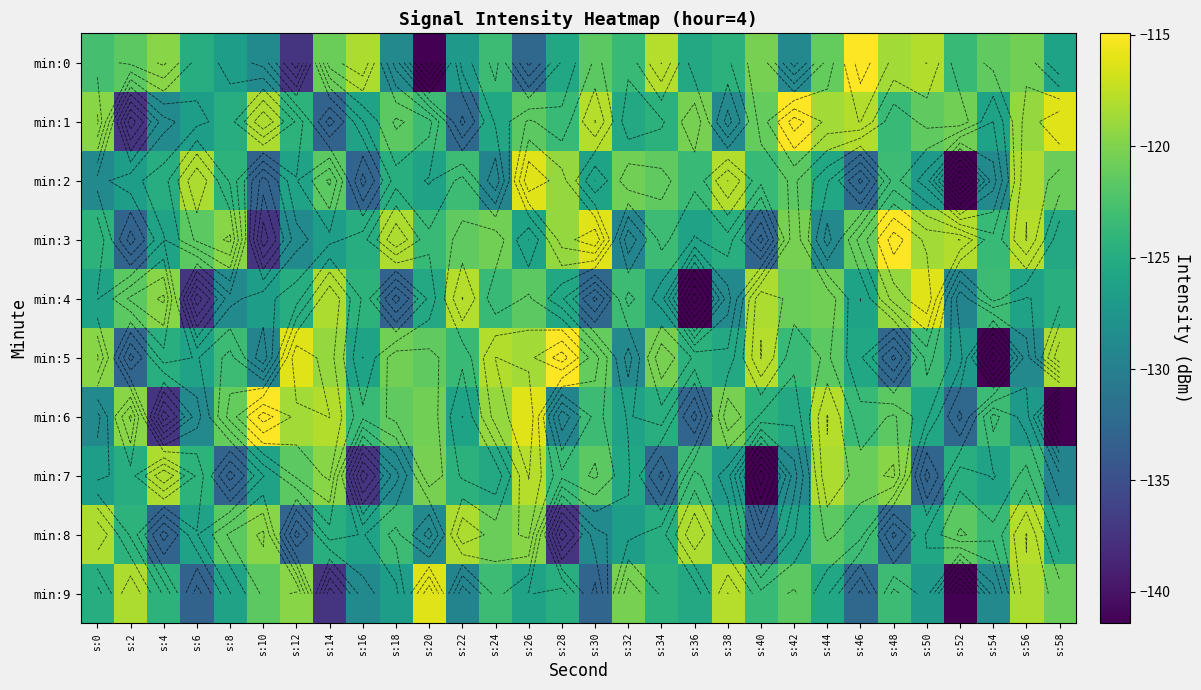

At which category is the sum across all series the highest?

s:26